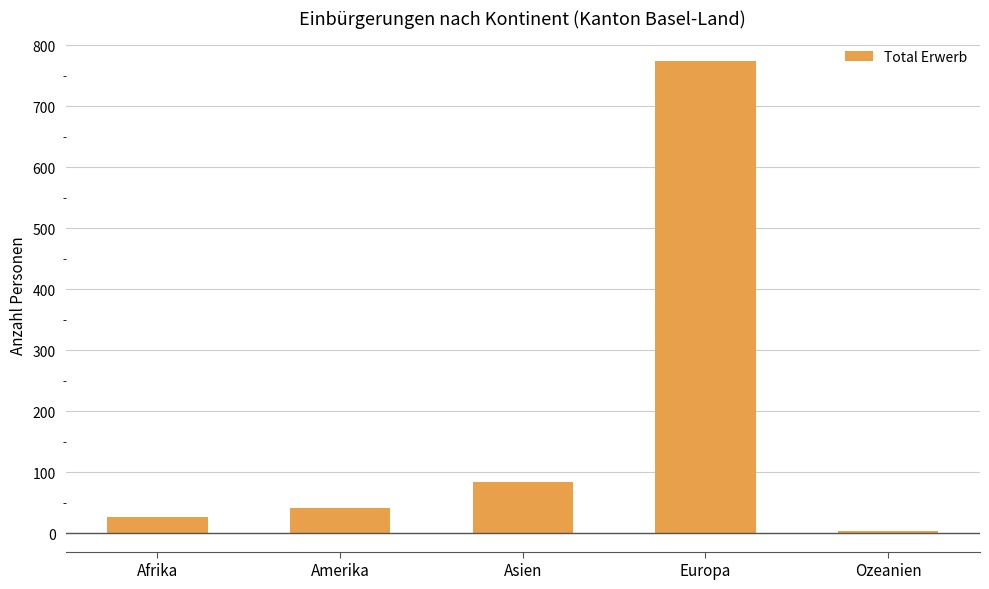

List the labels in order of value, largest first.

Europa, Asien, Amerika, Afrika, Ozeanien